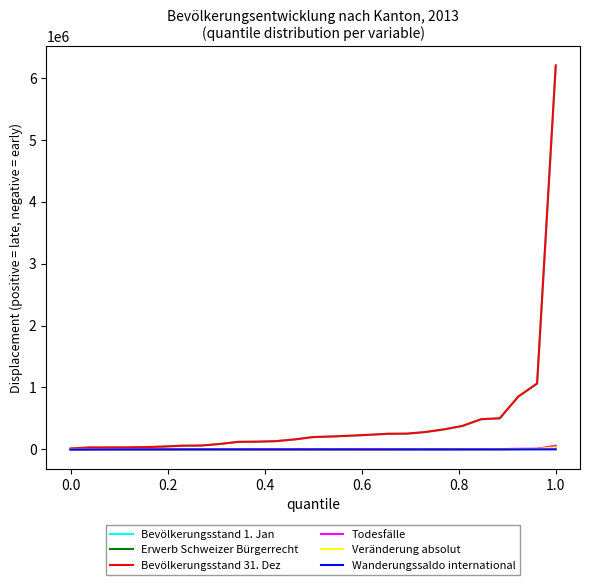

Which series has the widest spread of values?

Bevölkerungsstand 31. Dez